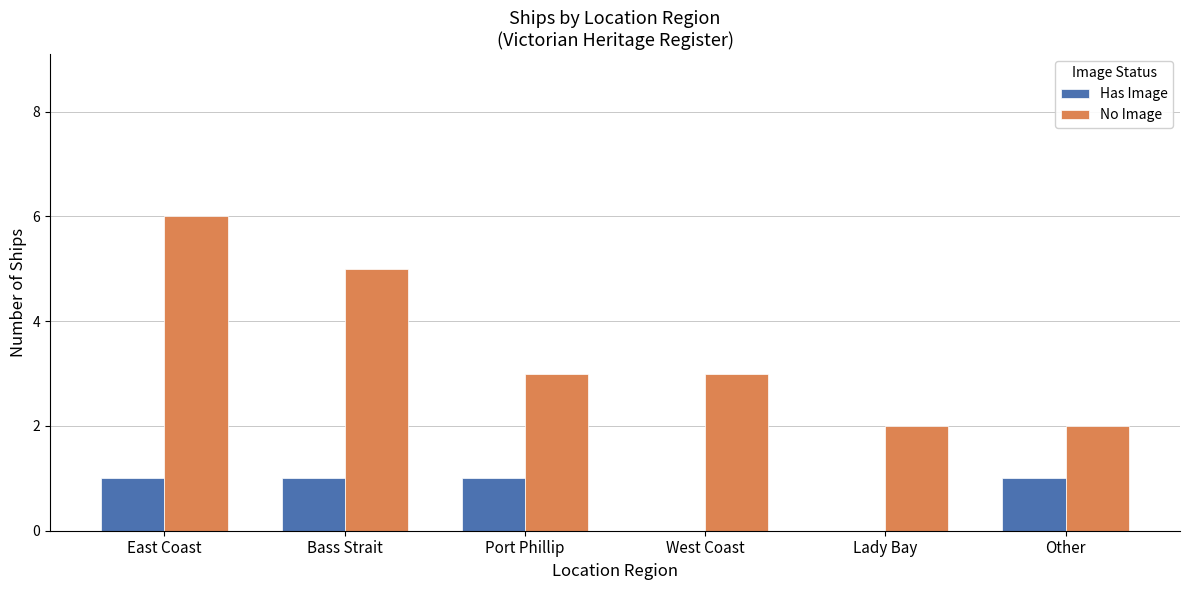

True or false: No Image has a value of 2 at Bass Strait.

False